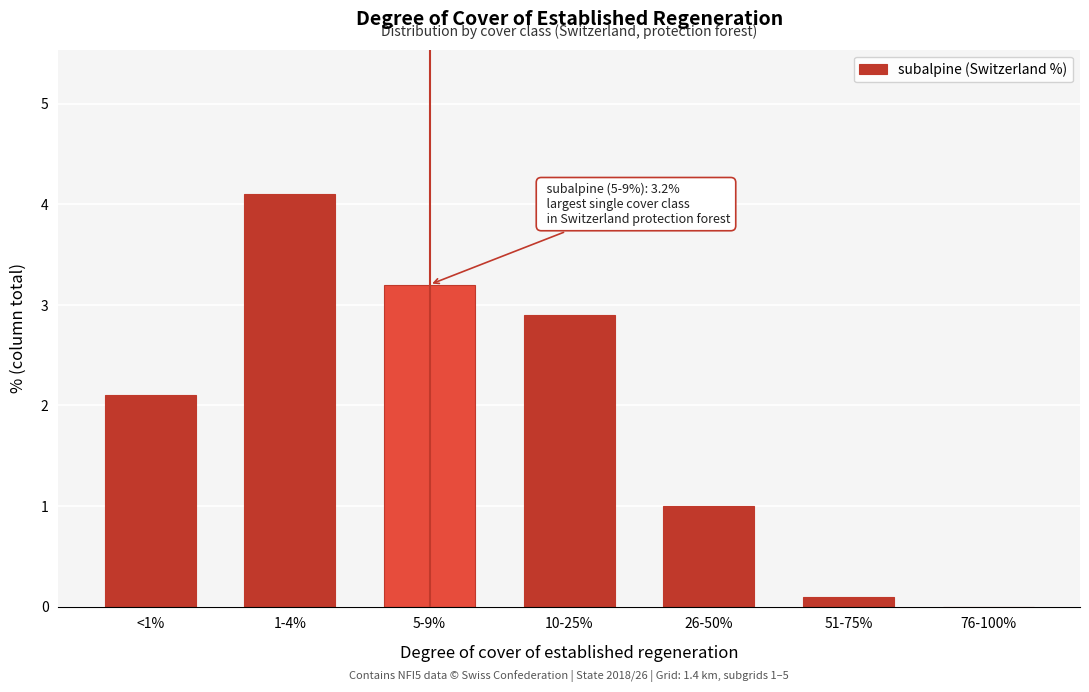

Reading right to left, what are all the values shown in this chart?

76-100%=0.0	51-75%=0.1	26-50%=1.0	10-25%=2.9	5-9%=3.2	1-4%=4.1	<1%=2.1